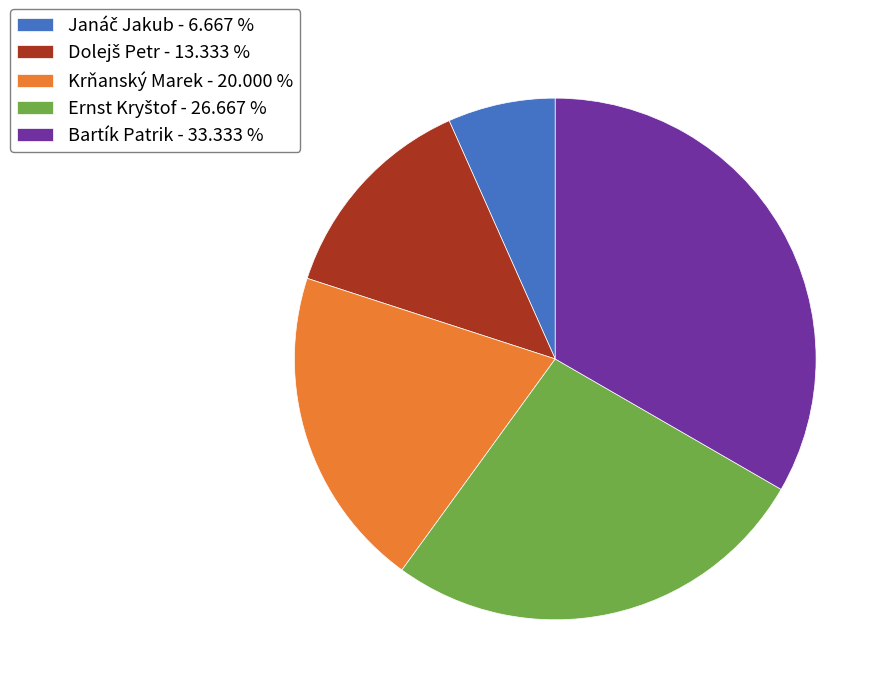

Does any single category account for the majority?

No